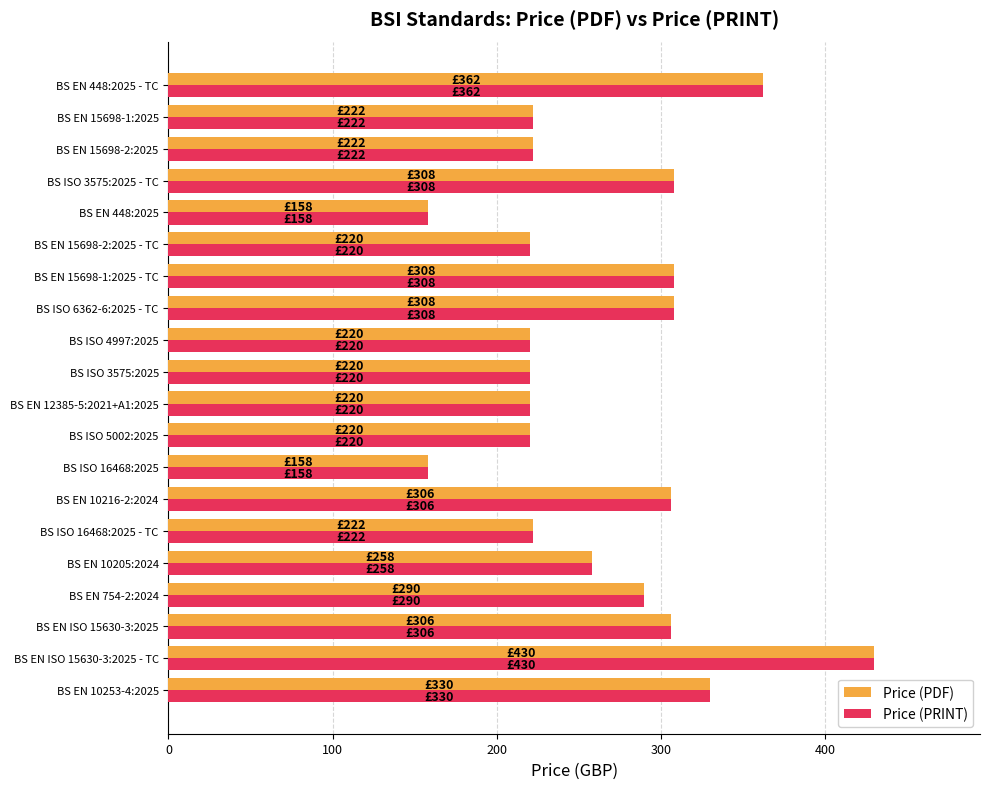

At which category is the sum across all series the highest?

BS EN ISO 15630-3:2025 - TC